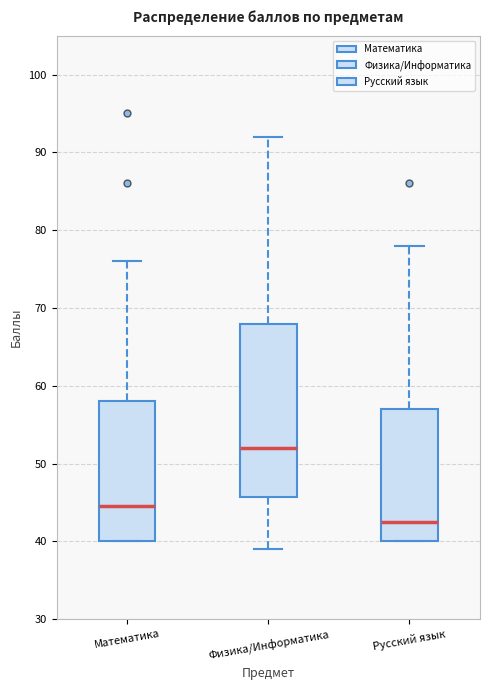

Reading left to right, read every box against the y-axis: the position of its median line, the range the box covers, and the ends of its whiskers. The values are not printed on the chart, so give them approximately, as read against the axis.

Математика: median 45, box 40 to 58, whiskers 40 to 76
Физика/Информатика: median 52, box 46 to 68, whiskers 39 to 92
Русский язык: median 43, box 40 to 57, whiskers 40 to 78